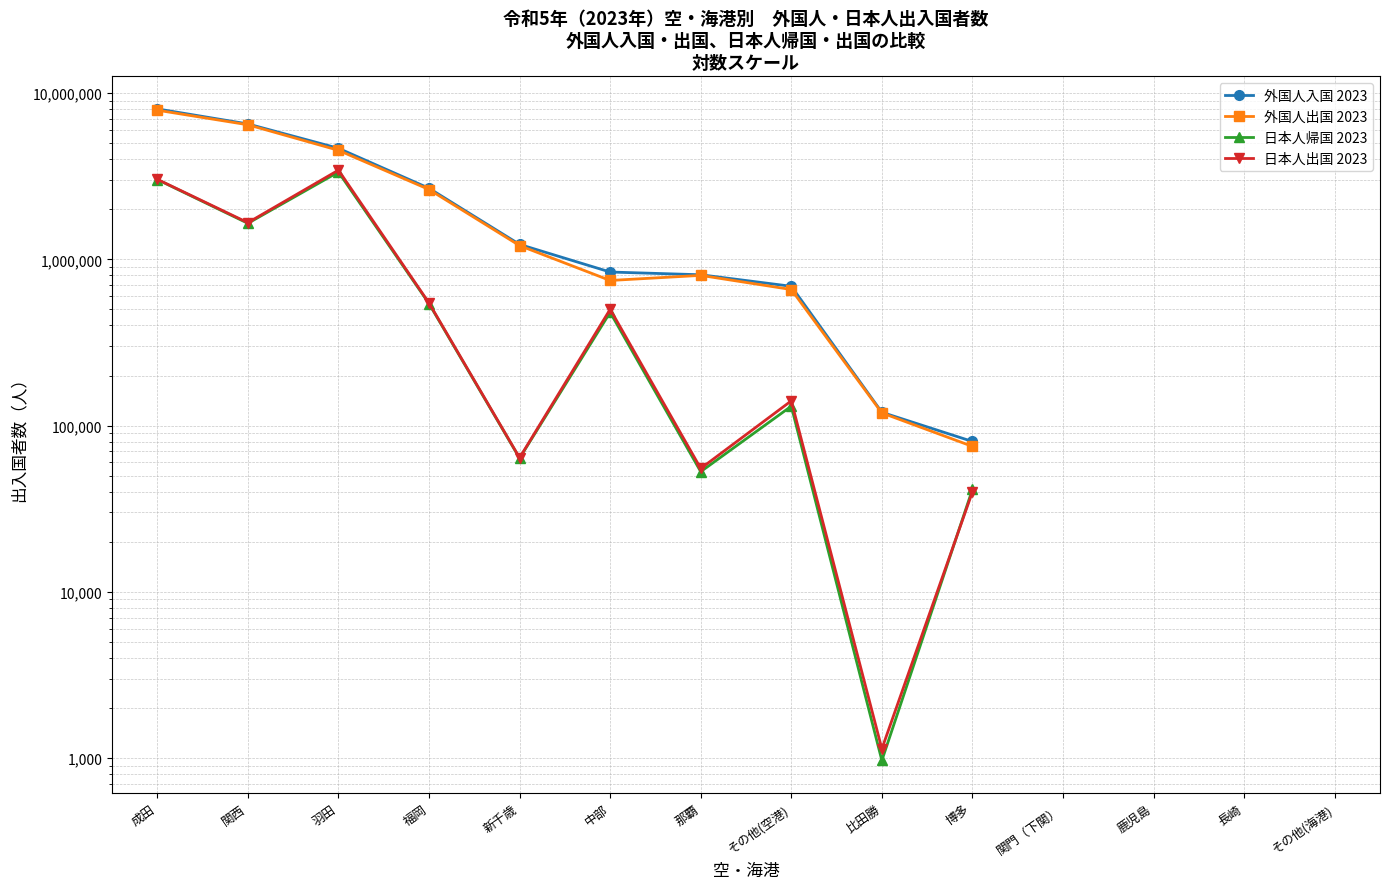

List the series in order of their peak value, lowest first.

日本人帰国 2023, 日本人出国 2023, 外国人出国 2023, 外国人入国 2023